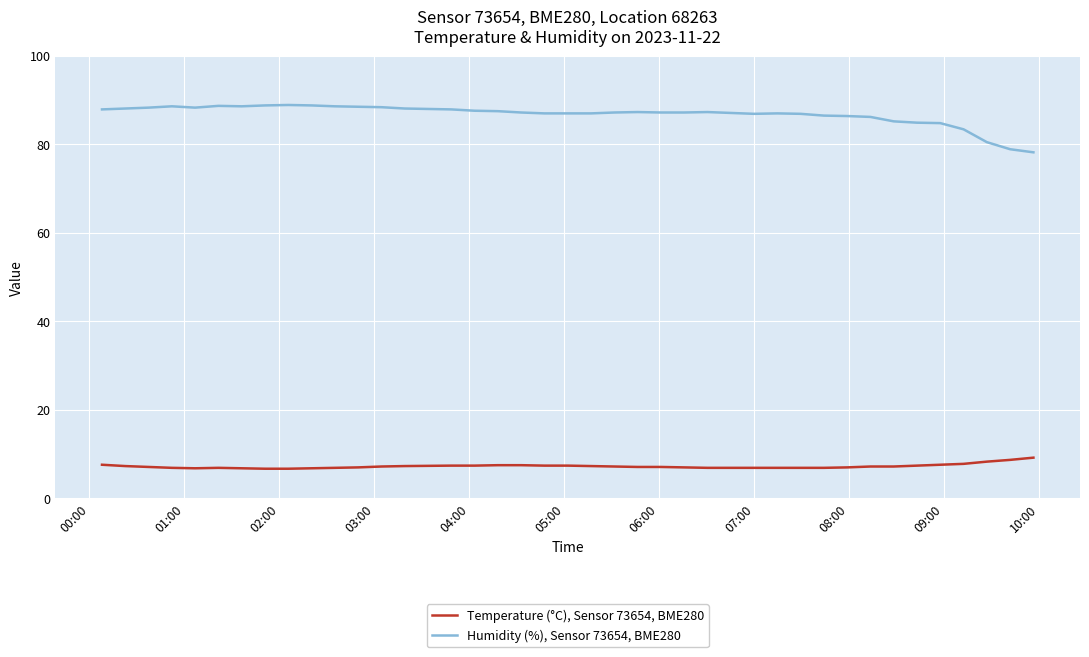

Rank the series by their average value, from highest to lowest.

Humidity (%), Sensor 73654, BME280, Temperature (°C), Sensor 73654, BME280